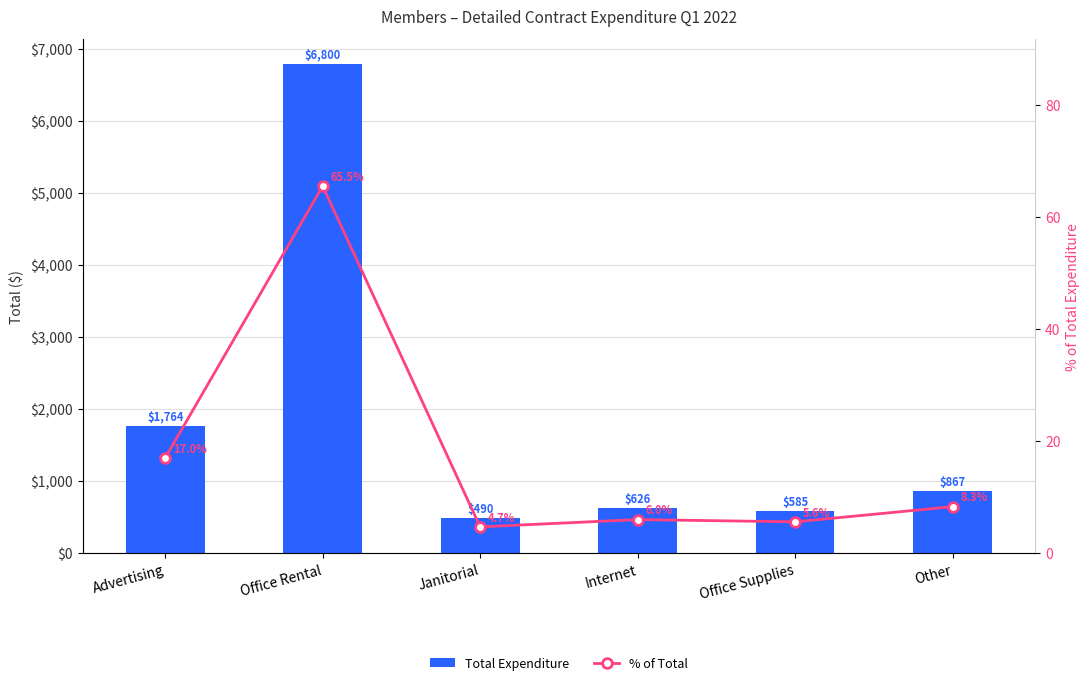

What is the label of the 6th bar from the right?

Advertising